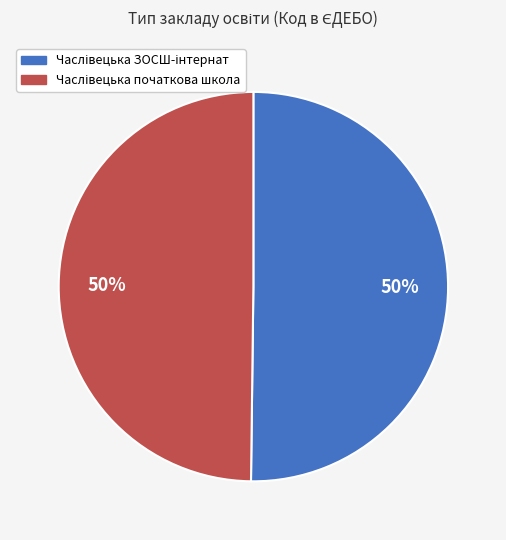

To the nearest percent, what is the average slice percentage?

50%